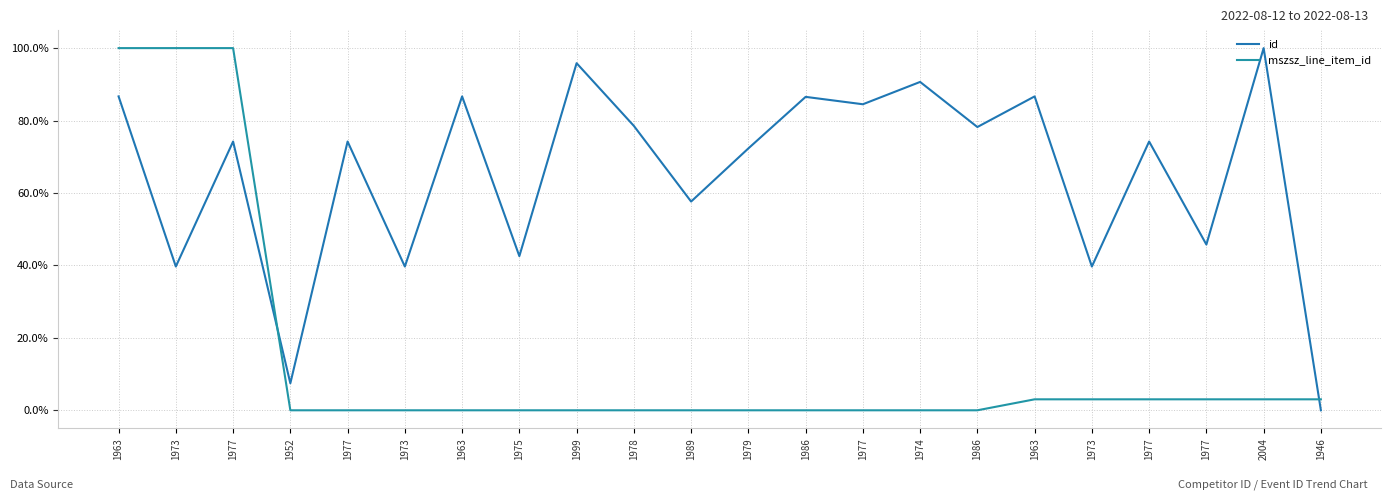

Reading left to right, extract all data points from this chart.

id: 0.9	0.4	0.7	0.1	0.7	0.4	0.9	0.4	1.0	0.8	0.6	0.7	0.9	0.8	0.9	0.8	0.9	0.4	0.7	0.5	1.0	0.0
mszsz_line_item_id: 1.0	1.0	1.0	0.0	0.0	0.0	0.0	0.0	0.0	0.0	0.0	0.0	0.0	0.0	0.0	0.0	0.0	0.0	0.0	0.0	0.0	0.0